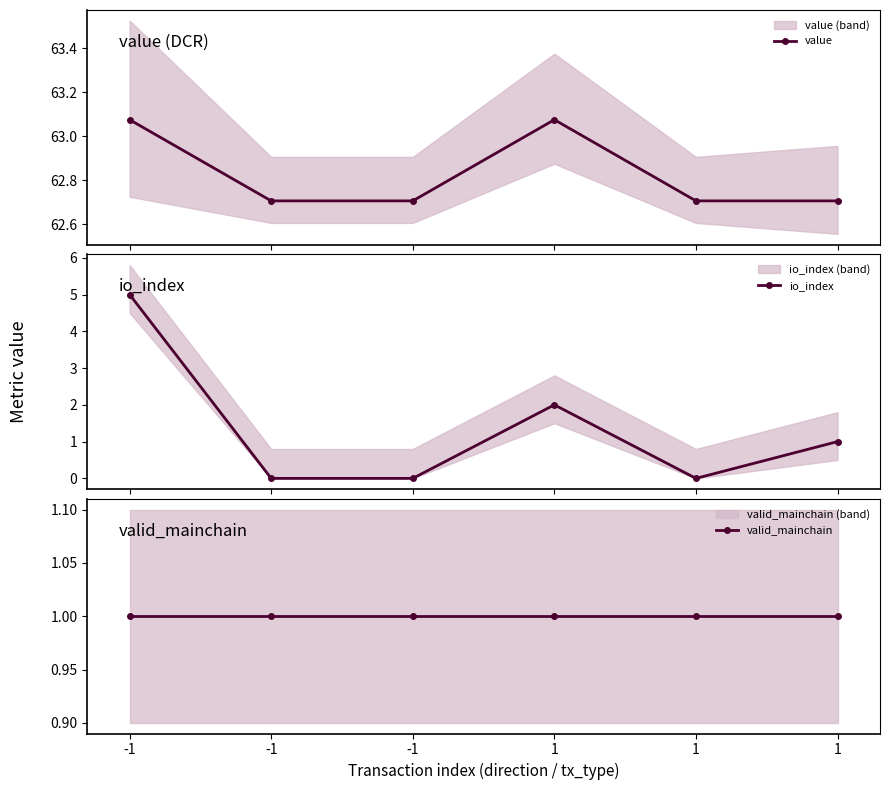

Rank the categories by io_index value from lowest to highest.

-1, -1, 1, 1, 1, -1